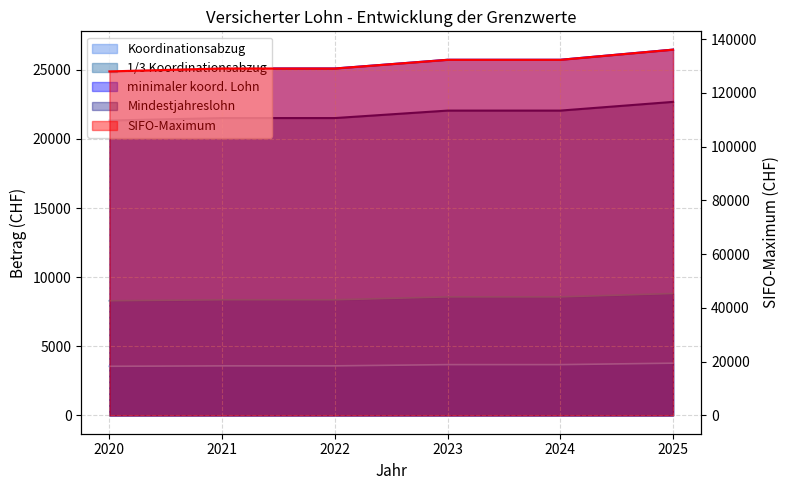

Which category has the highest value across all series?

2025